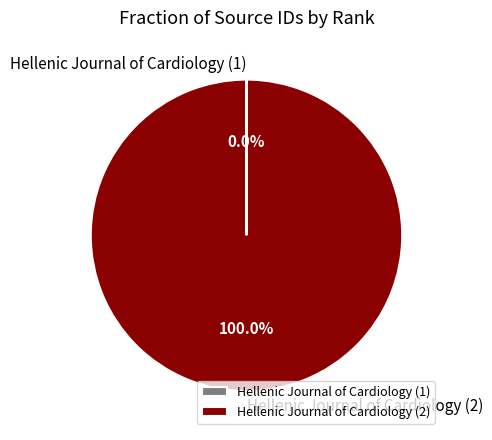

Does Hellenic Journal of Cardiology (2) account for over 50% of the chart?

Yes